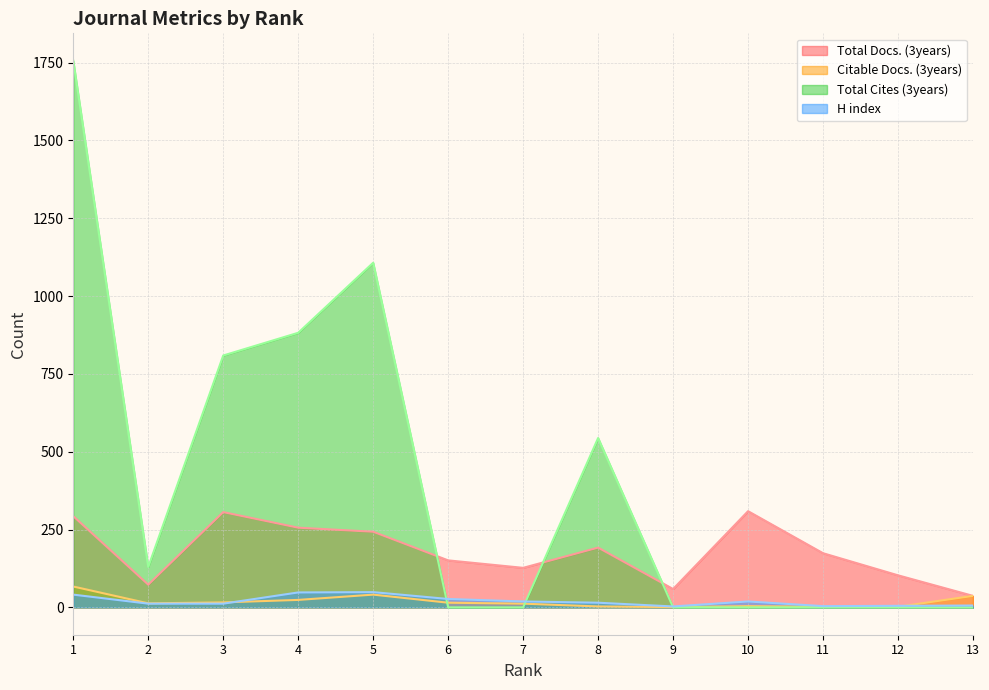

In Citable Docs. (3years), how many points are higher than both neighbors (excluding endpoints)?

2